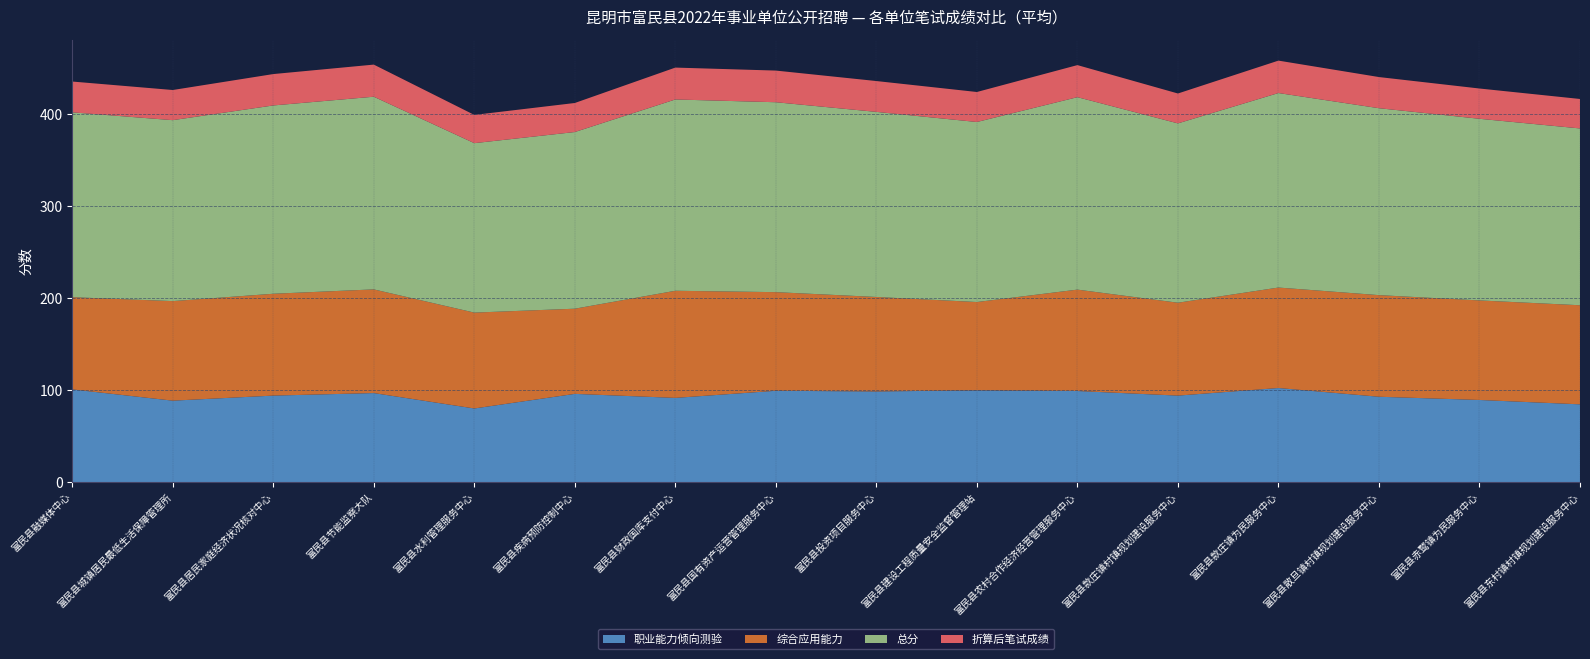

Reading left to right, extract all data points from this chart.

职业能力倾向测验: 富民县融媒体中心=100.8	富民县城镇居民最低生活保障管理所=88.5	富民县居民家庭经济状况核对中心=94.0	富民县节能监察大队=96.8	富民县水利管理服务中心=80.0	富民县疾病预防控制中心=95.9	富民县财政国库支付中心=91.5	富民县国有资产运营管理服务中心=99.2	富民县投资项目服务中心=98.5	富民县建设工程质量安全监督管理站=99.8	富民县农村合作经济经营管理服务中心=99.0	富民县款庄镇村镇规划建设服务中心=94.0	富民县款庄镇为民服务中心=102.2	富民县散旦镇村镇规划建设服务中心=92.8	富民县赤鹫镇为民服务中心=89.2	富民县东村镇村镇规划建设服务中心=84.5
综合应用能力: 富民县融媒体中心=100.2	富民县城镇居民最低生活保障管理所=108.2	富民县居民家庭经济状况核对中心=110.8	富民县节能监察大队=112.8	富民县水利管理服务中心=104.2	富民县疾病预防控制中心=92.6	富民县财政国库支付中心=116.5	富民县国有资产运营管理服务中心=107.2	富民县投资项目服务中心=102.8	富民县建设工程质量安全监督管理站=96.0	富民县农村合作经济经营管理服务中心=110.2	富民县款庄镇村镇规划建设服务中心=101.0	富民县款庄镇为民服务中心=109.2	富民县散旦镇村镇规划建设服务中心=110.5	富民县赤鹫镇为民服务中心=108.2	富民县东村镇村镇规划建设服务中心=107.8
总分: 富民县融媒体中心=201.0	富民县城镇居民最低生活保障管理所=196.8	富民县居民家庭经济状况核对中心=204.8	富民县节能监察大队=209.5	富民县水利管理服务中心=184.2	富民县疾病预防控制中心=192.1	富民县财政国库支付中心=208.0	富民县国有资产运营管理服务中心=206.5	富民县投资项目服务中心=201.2	富民县建设工程质量安全监督管理站=195.8	富民县农村合作经济经营管理服务中心=209.2	富民县款庄镇村镇规划建设服务中心=195.0	富民县款庄镇为民服务中心=211.5	富民县散旦镇村镇规划建设服务中心=203.2	富民县赤鹫镇为民服务中心=197.5	富民县东村镇村镇规划建设服务中心=192.2
折算后笔试成绩: 富民县融媒体中心=33.5	富民县城镇居民最低生活保障管理所=32.8	富民县居民家庭经济状况核对中心=34.1	富民县节能监察大队=34.9	富民县水利管理服务中心=30.7	富民县疾病预防控制中心=31.6	富民县财政国库支付中心=34.7	富民县国有资产运营管理服务中心=34.4	富民县投资项目服务中心=33.5	富民县建设工程质量安全监督管理站=32.6	富民县农村合作经济经营管理服务中心=34.9	富民县款庄镇村镇规划建设服务中心=32.5	富民县款庄镇为民服务中心=35.2	富民县散旦镇村镇规划建设服务中心=33.9	富民县赤鹫镇为民服务中心=32.9	富民县东村镇村镇规划建设服务中心=32.0